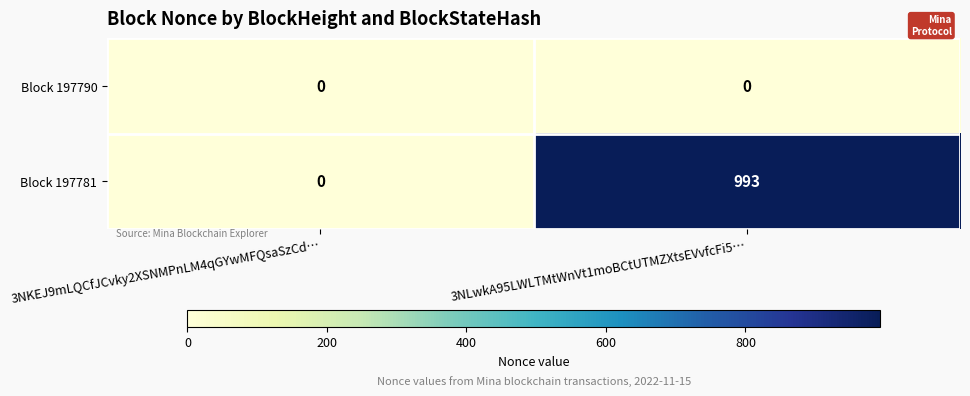

What value does the Block 197781 series have at 3NLwkA95LWLTMtWnVt1moBCtUTMZXtsEVvfcFi5…?

993